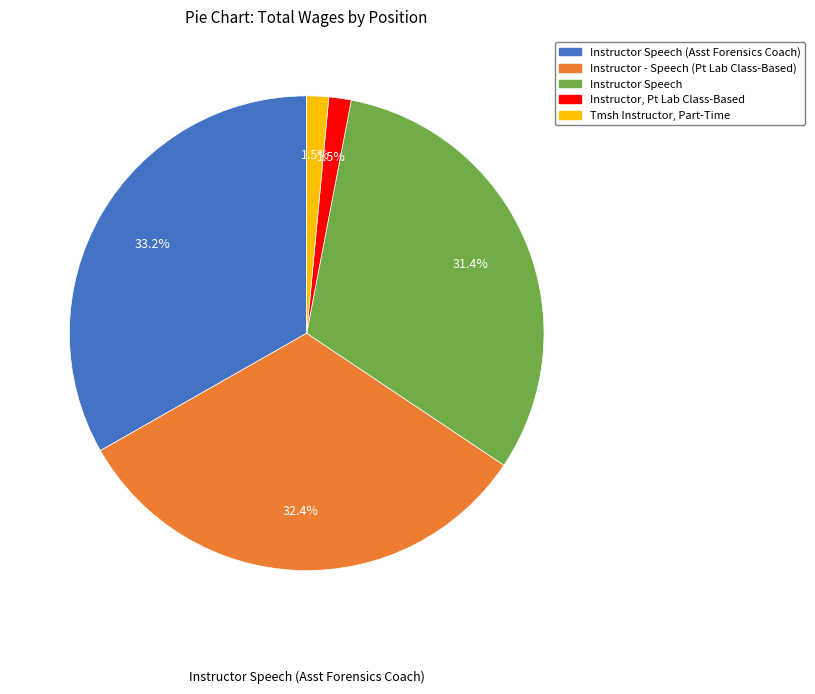

Does any single category account for the majority?

No